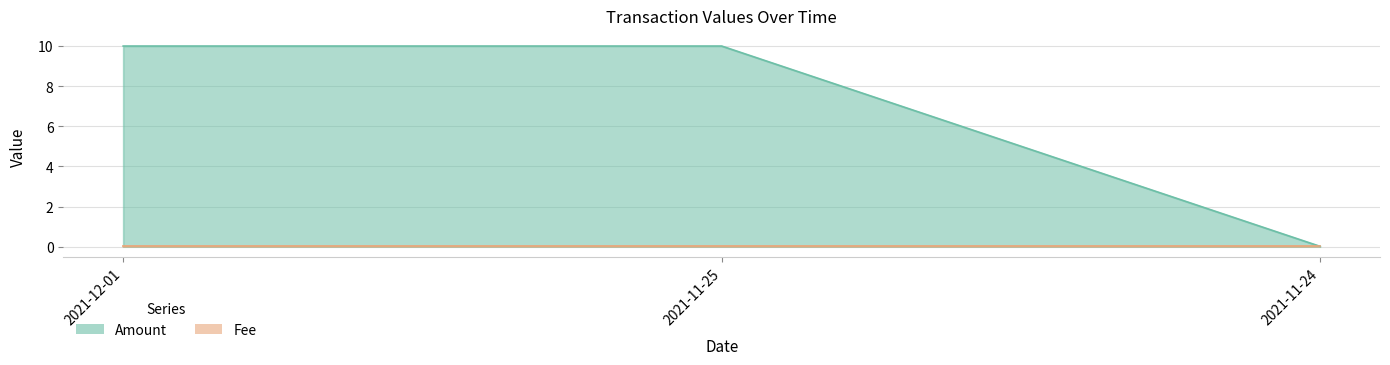

The chart shows a value of 10.0 at 2021-11-25. True or false?

True